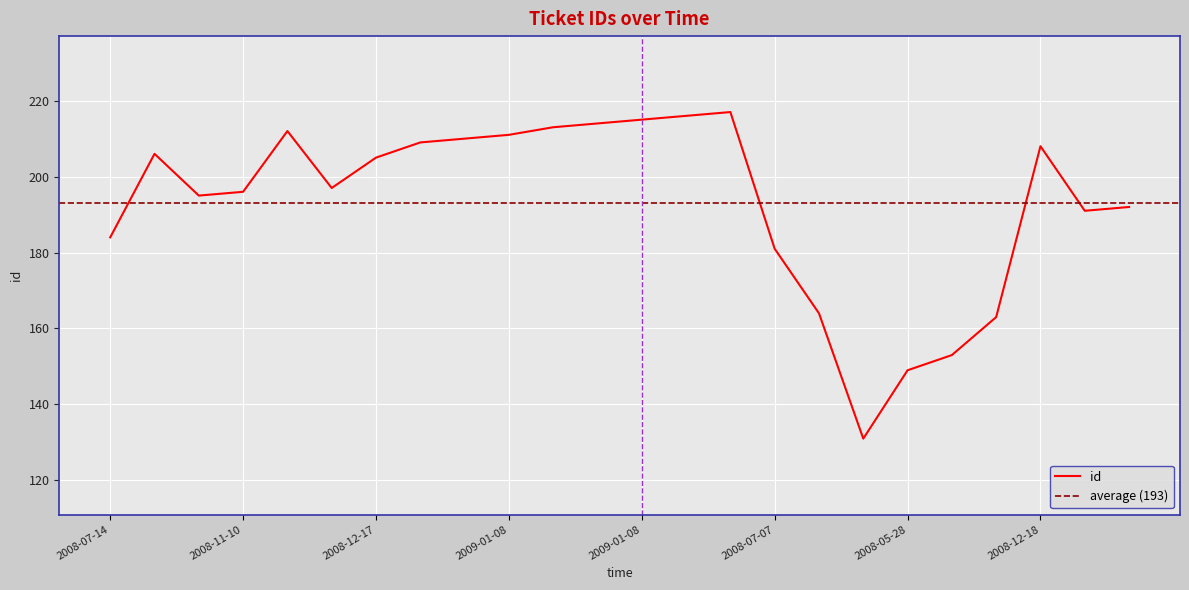

How many points are lower than both their immediate neighbors (excluding endpoints)?

4